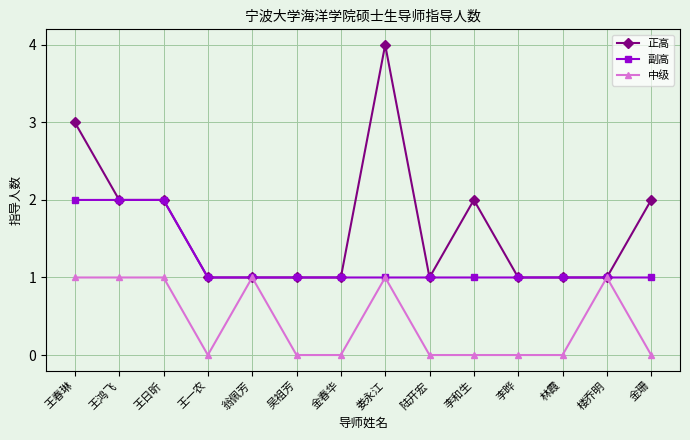

Which series has the largest range (max minus min)?

正高